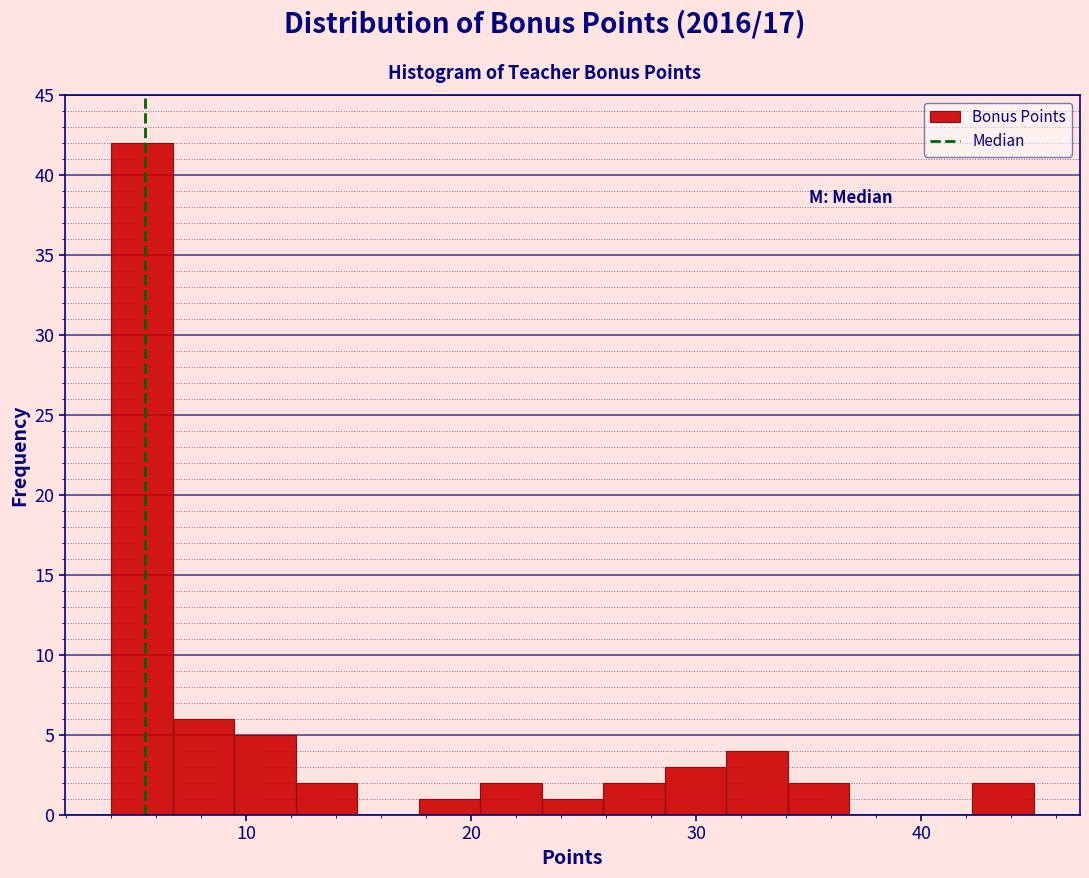

Read against the x-axis, roughly where is the centre of the tallest bar?

5